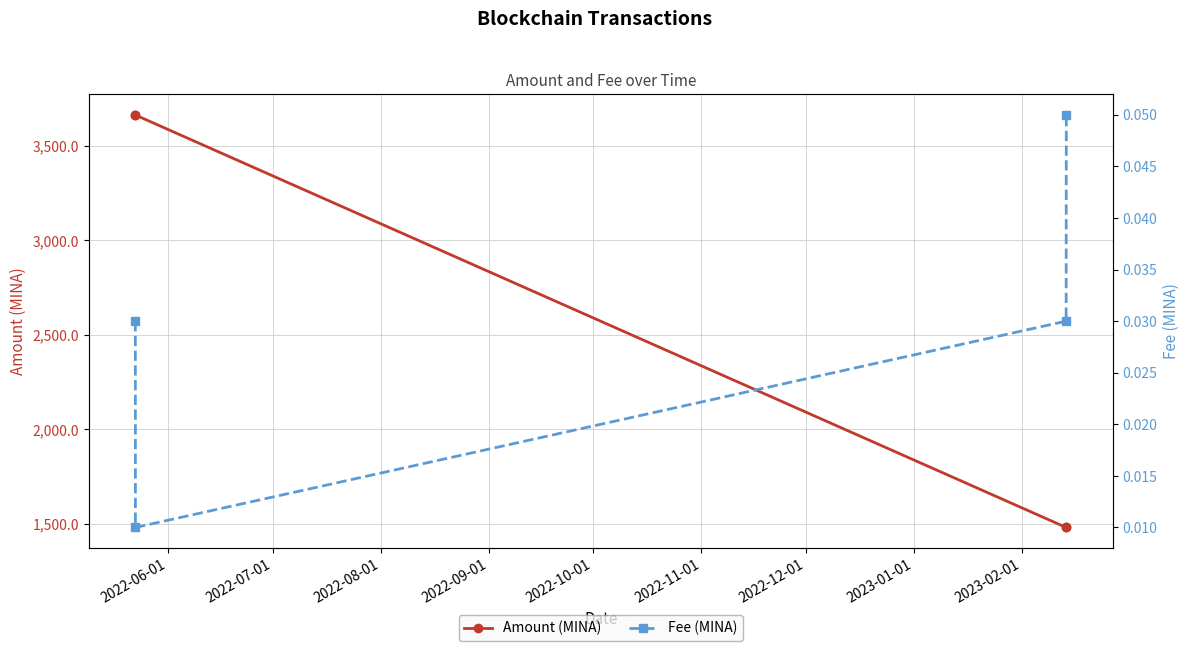

What is the highest value of the Amount (MINA) series?

3662.6